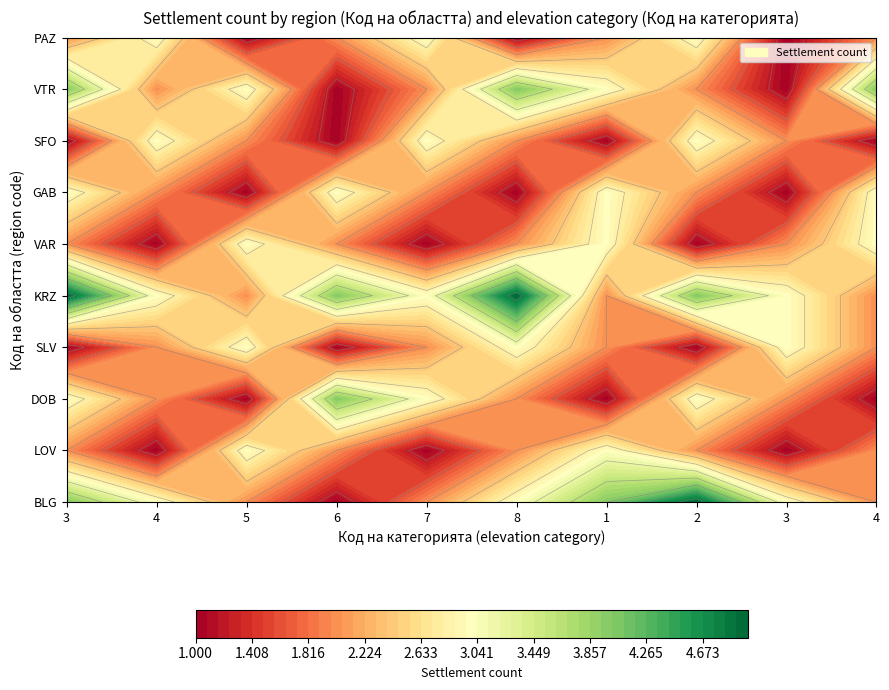

Which label corresponds to the smallest value in the chart?

6